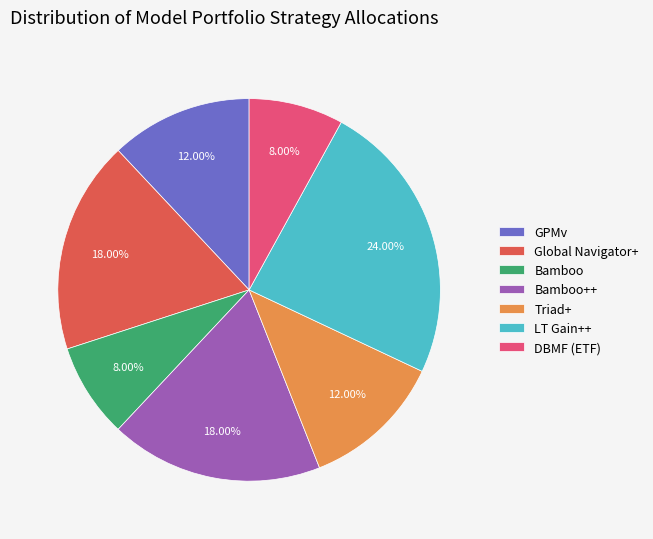

How much of the chart is everything except DBMF (ETF)?

92.0%